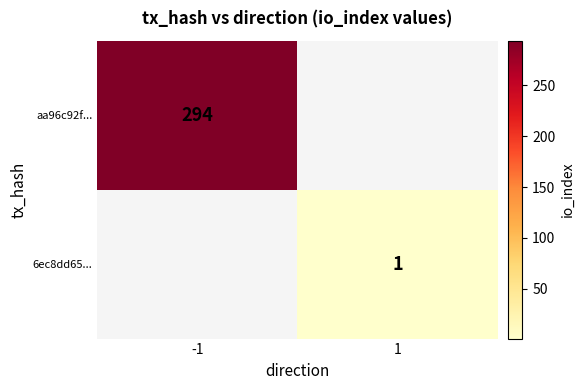

Count the number of categories in the chart.

2